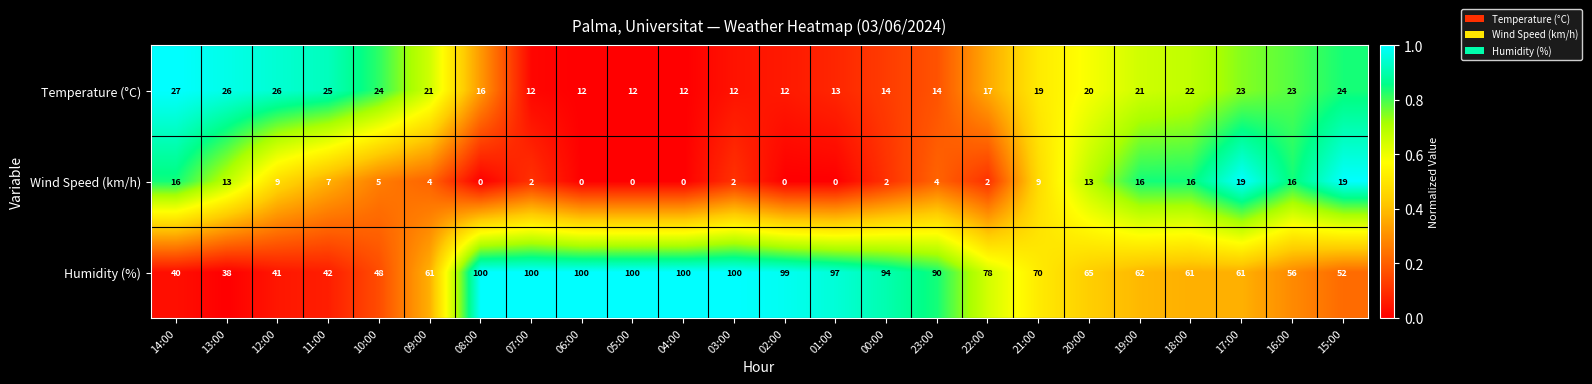

At how many categories does at least one series exceed 0?

24